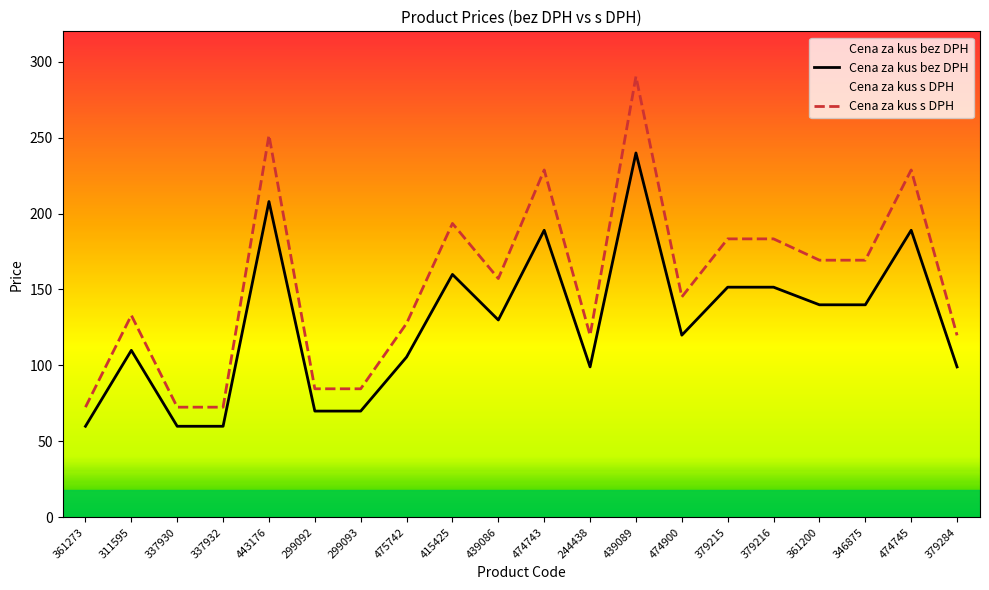

Where is Cena za kus bez DPH nearest to the value 149?

379215